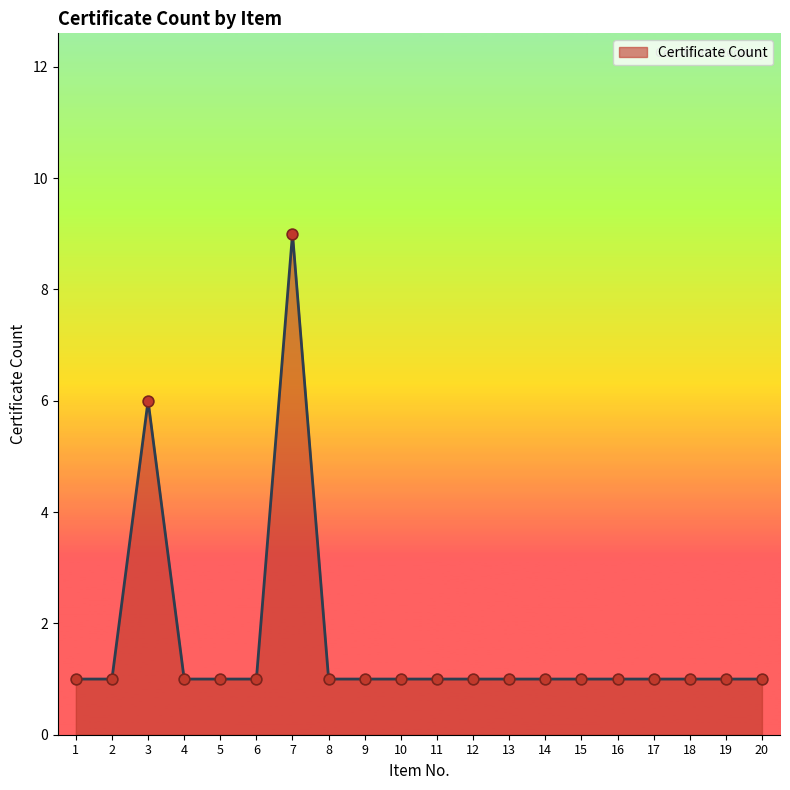

What is the ratio of the value at 2 to the value at 9?

1.0